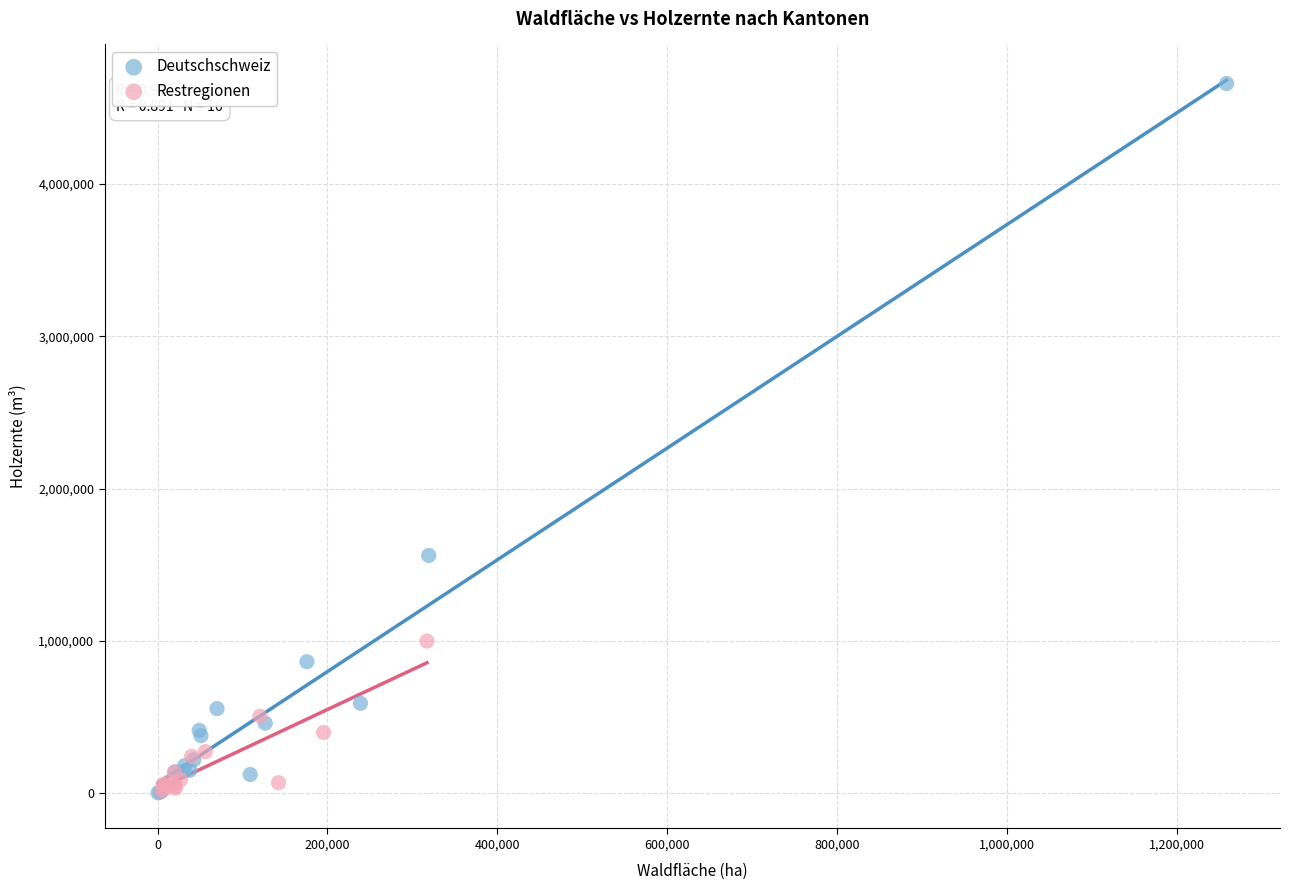

What are all the series names shown in the legend?

Deutschschweiz, Restregionen